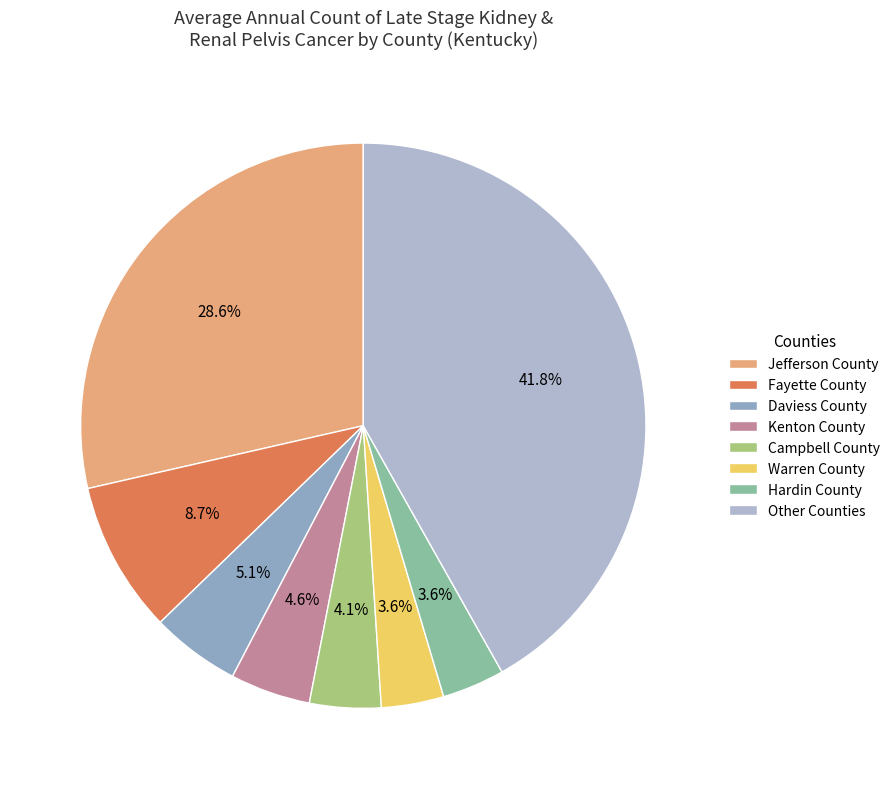

To the nearest percent, what is the average slice percentage?

12%